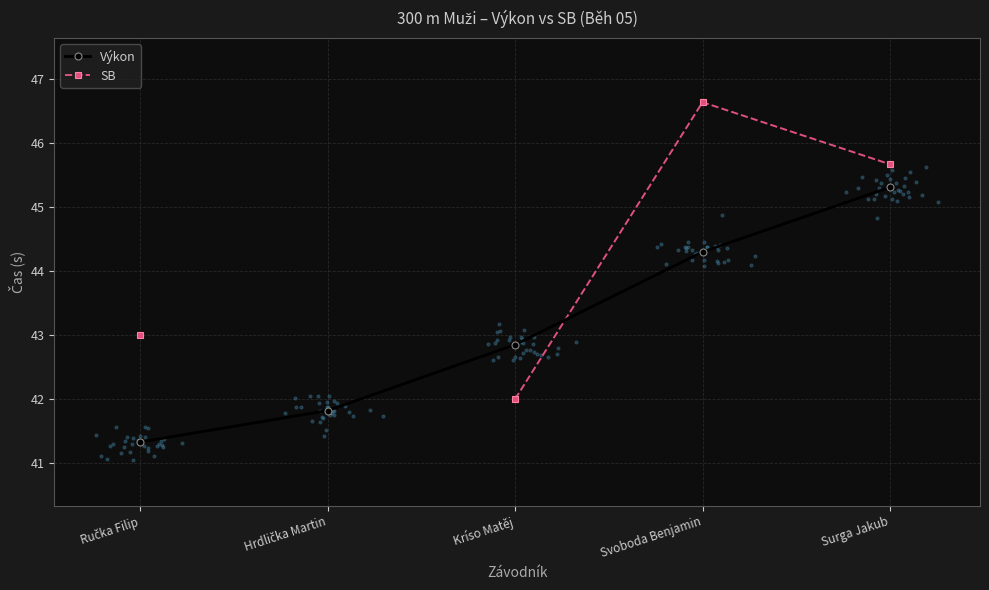

At which category is the sum across all series the highest?

Surga Jakub